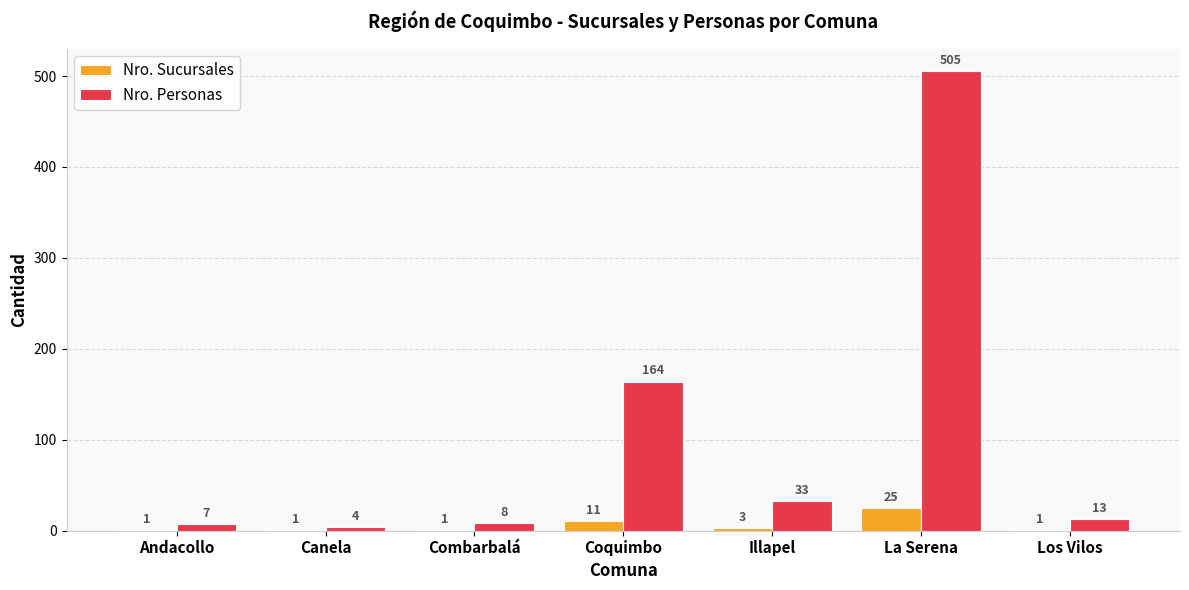

Which series has the largest total across all categories?

Nro. Personas